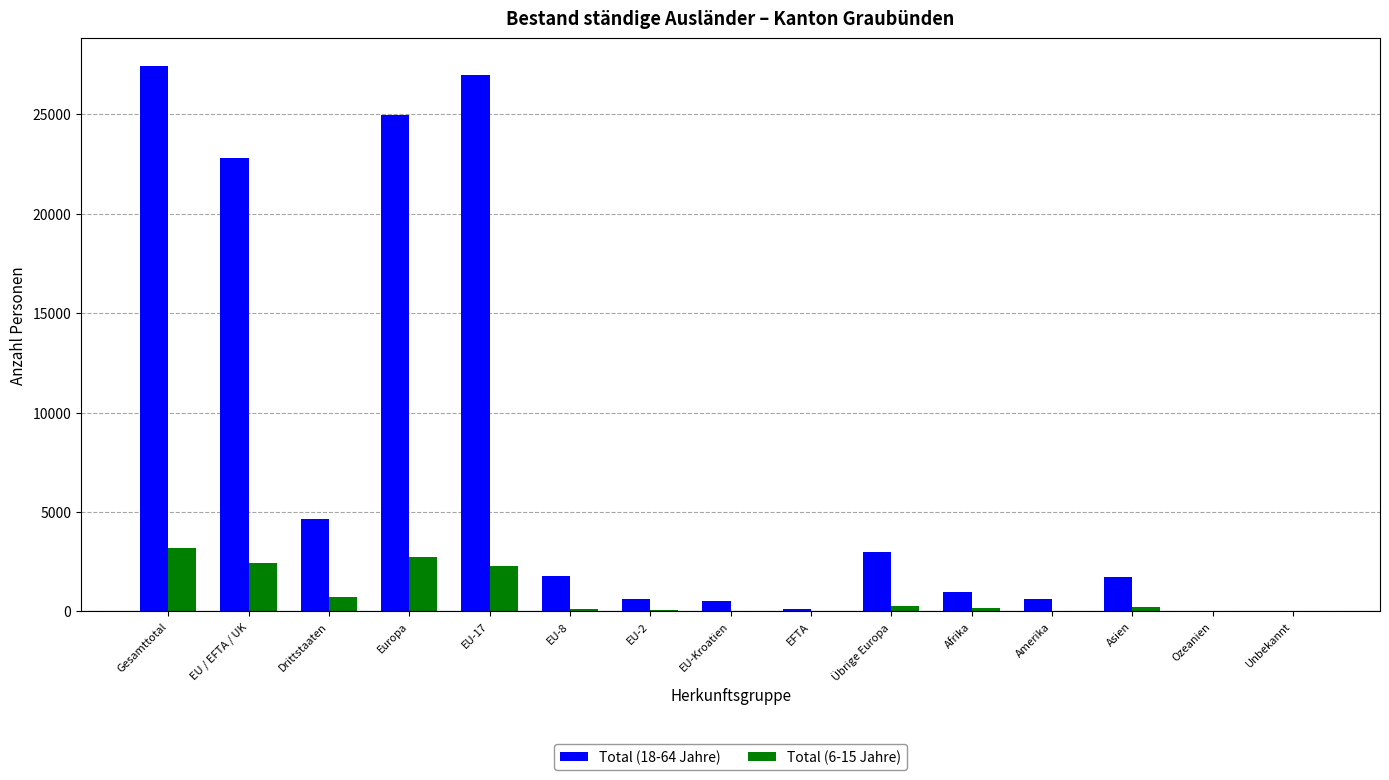

Which series has the largest total across all categories?

Total (18-64 Jahre)